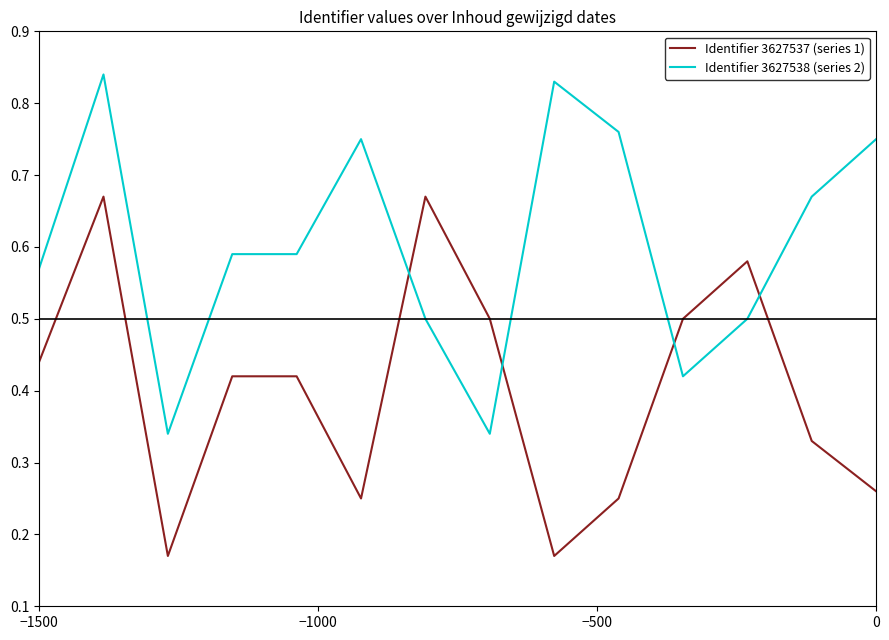

True or false: Identifier 3627537 (series 1) has more than 2 interior local peaks.

True